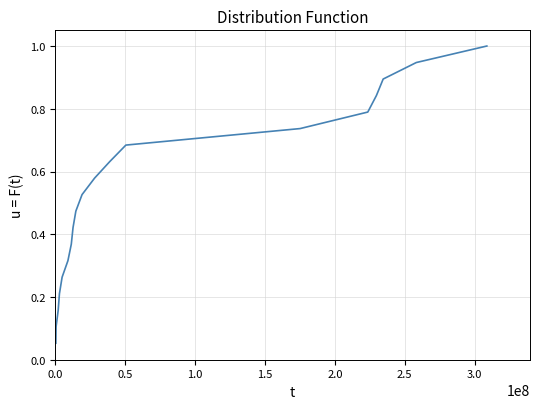

How many distinct data groups are displayed?

1